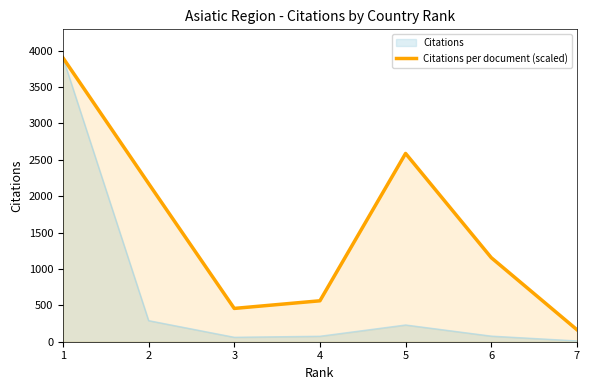

Is it true that the value at 3 is 457.7?

True